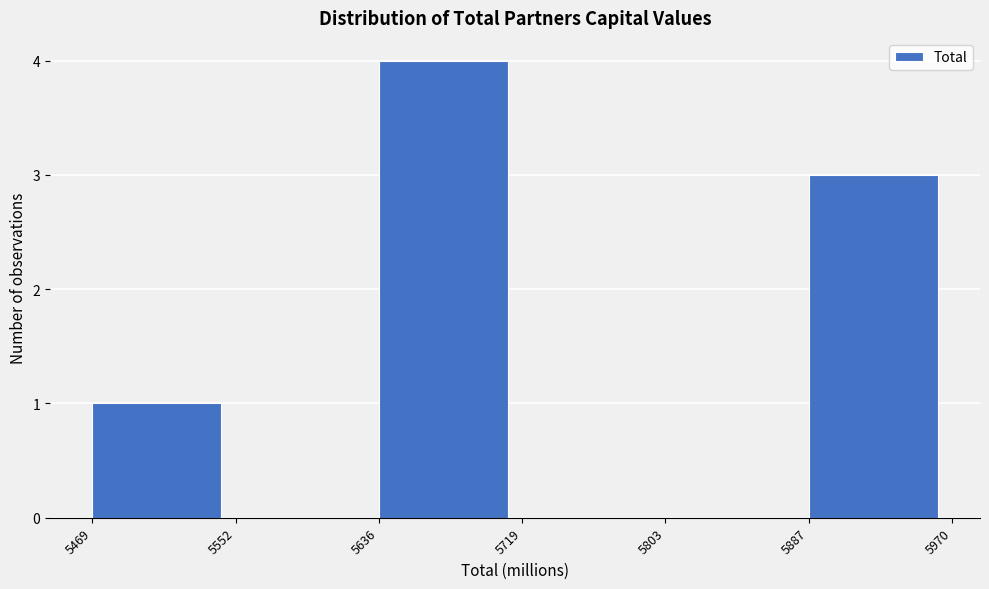

Reading left to right, list every bar in this chart as the range it spans on the x-axis followed by its height. The values are not printed on the chart, so give them approximately, as read against the axis.

5469 to 5552: 1
5552 to 5636: 0
5636 to 5719: 4
5719 to 5803: 0
5803 to 5887: 0
5887 to 5970: 3